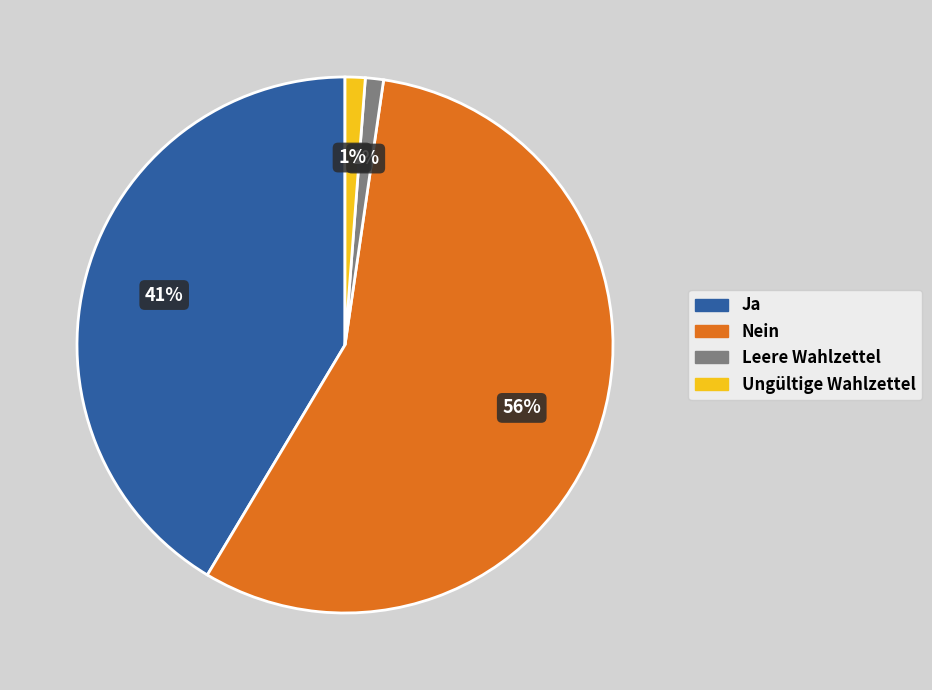

The Leere Wahlzettel slice represents 1% of the pie. True or false?

True